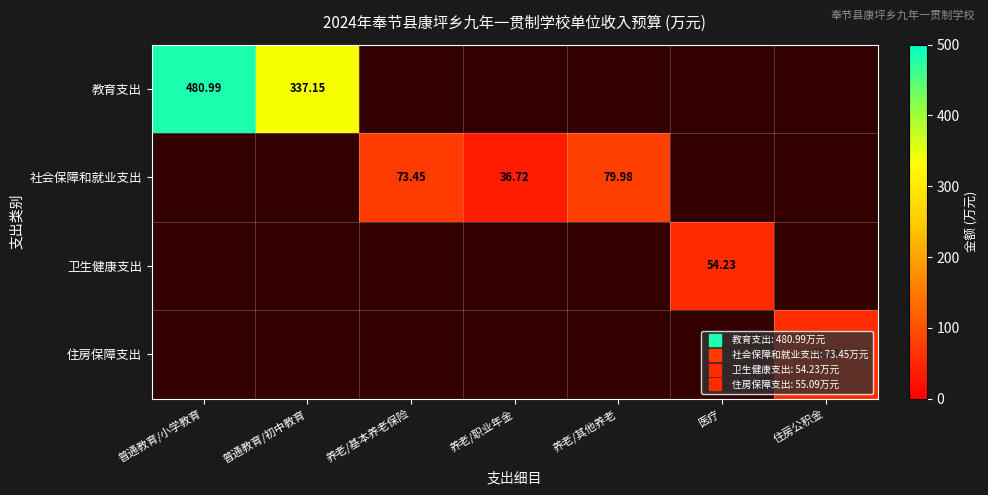

Rank the series at 普通教育/初中教育 from lowest to highest value.

社会保障和就业支出, 卫生健康支出, 住房保障支出, 教育支出